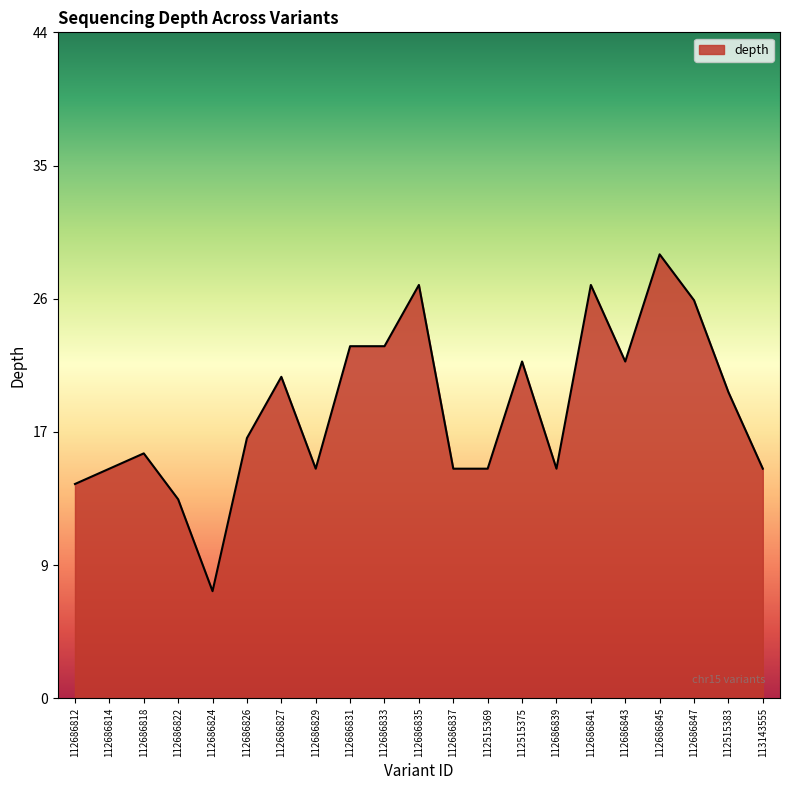

What is the sum of the values at 112686829 and 112686833?

38